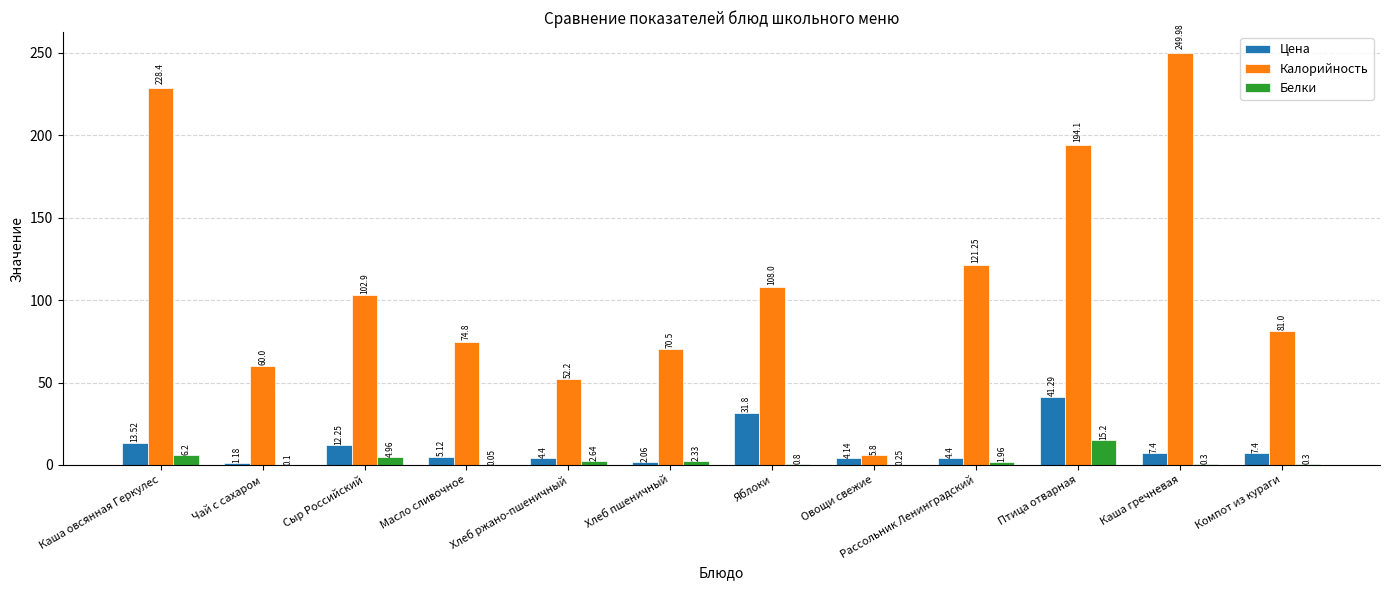

Which series has the largest total across all categories?

Калорийность